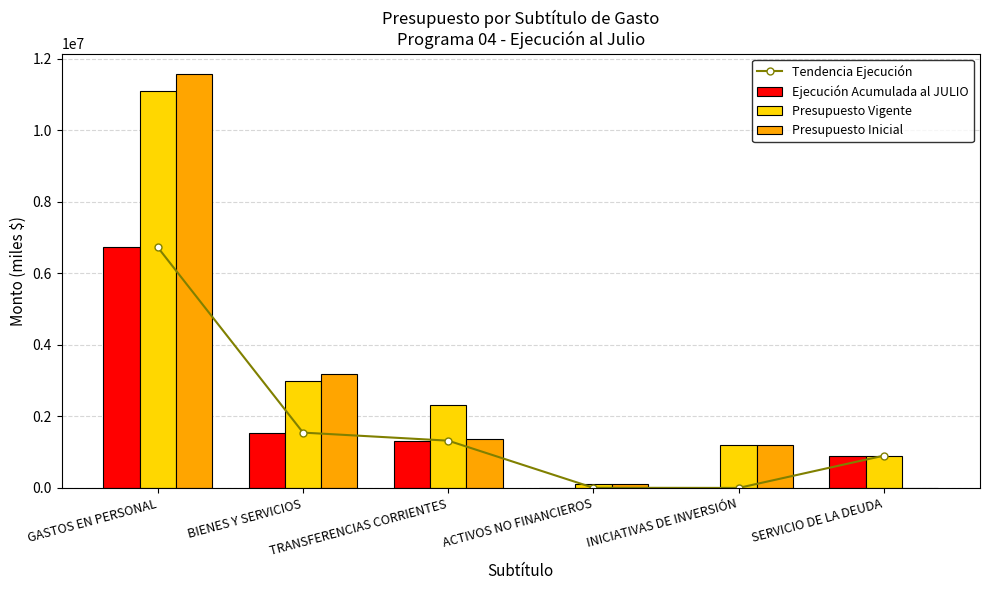

The value of Presupuesto Vigente at ACTIVOS NO FINANCIEROS is 173953. True or false?

False